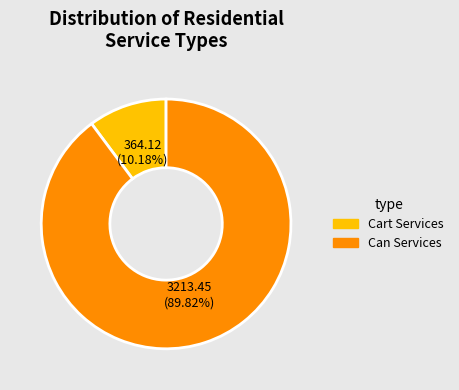

Is there a majority slice in this chart?

Yes